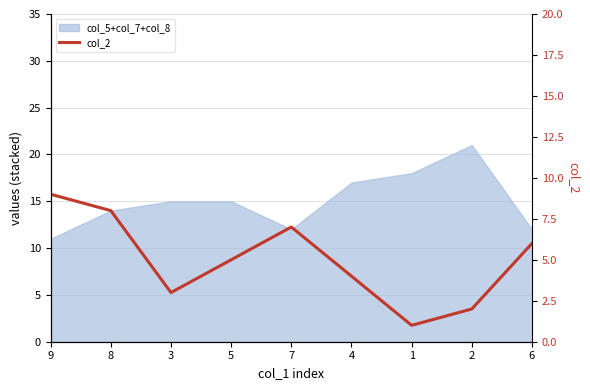

Which label corresponds to the smallest value in the chart?

1